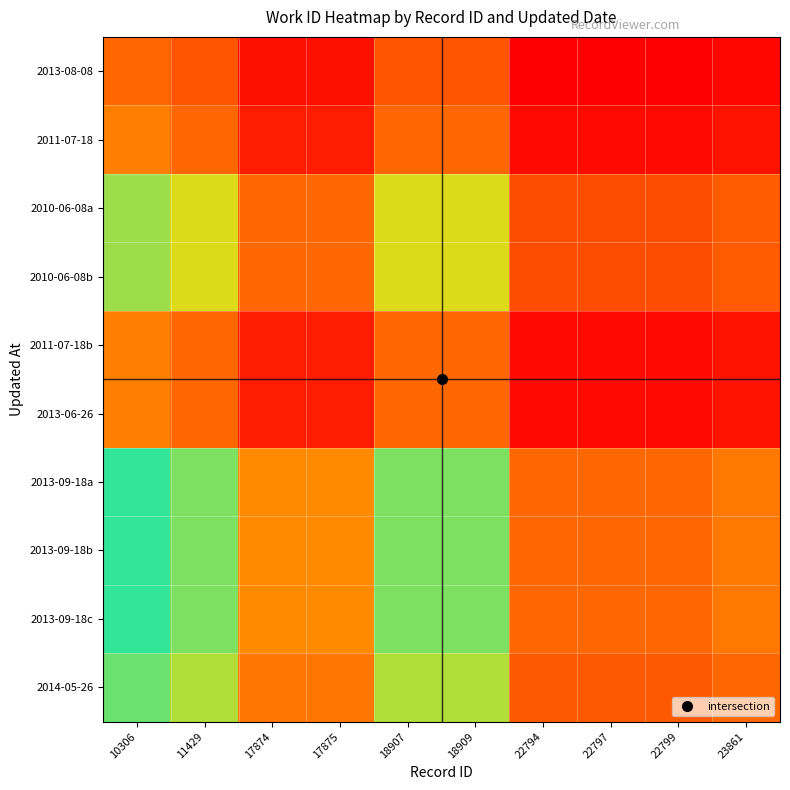

Reading left to right, what are all the values shown in this chart?

2013-08-08: 10306=5000.0	11429=4545.1	17874=2945.1	17875=2945.1	18907=4545.1	18909=4545.1	22794=2575.5	22797=2575.5	22799=2575.5	23861=2762.1
2011-07-18: 10306=5500.4	11429=5000.0	17874=3239.8	17875=3239.8	18907=5000.0	18909=5000.0	22794=2833.2	22797=2833.2	22799=2833.2	23861=3038.5
2010-06-08a: 10306=8488.8	11429=7716.5	17874=5000.0	17875=5000.0	18907=7716.5	18909=7716.5	22794=4372.6	22797=4372.6	22799=4372.6	23861=4689.4
2010-06-08b: 10306=8488.8	11429=7716.5	17874=5000.0	17875=5000.0	18907=7716.5	18909=7716.5	22794=4372.6	22797=4372.6	22799=4372.6	23861=4689.4
2011-07-18b: 10306=5500.4	11429=5000.0	17874=3239.8	17875=3239.8	18907=5000.0	18909=5000.0	22794=2833.2	22797=2833.2	22799=2833.2	23861=3038.5
2013-06-26: 10306=5500.4	11429=5000.0	17874=3239.8	17875=3239.8	18907=5000.0	18909=5000.0	22794=2833.2	22797=2833.2	22799=2833.2	23861=3038.5
2013-09-18a: 10306=9706.8	11429=8823.8	17874=5717.5	17875=5717.5	18907=8823.8	18909=8823.8	22794=5000.0	22797=5000.0	22799=5000.0	23861=5362.3
2013-09-18b: 10306=9706.8	11429=8823.8	17874=5717.5	17875=5717.5	18907=8823.8	18909=8823.8	22794=5000.0	22797=5000.0	22799=5000.0	23861=5362.3
2013-09-18c: 10306=9706.8	11429=8823.8	17874=5717.5	17875=5717.5	18907=8823.8	18909=8823.8	22794=5000.0	22797=5000.0	22799=5000.0	23861=5362.3
2014-05-26: 10306=9051.0	11429=8227.7	17874=5331.2	17875=5331.2	18907=8227.7	18909=8227.7	22794=4662.2	22797=4662.2	22799=4662.2	23861=5000.0